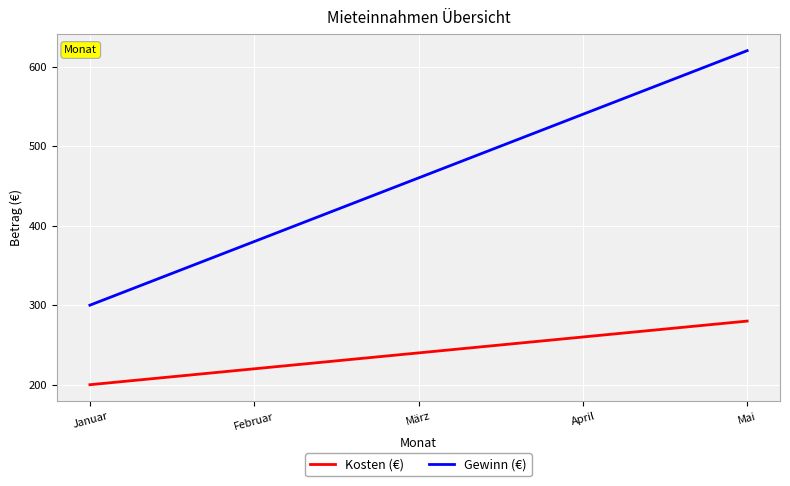

Reading left to right, what are all the values shown in this chart?

Kosten (€): 200	220	240	260	280
Gewinn (€): 300	380	460	540	620